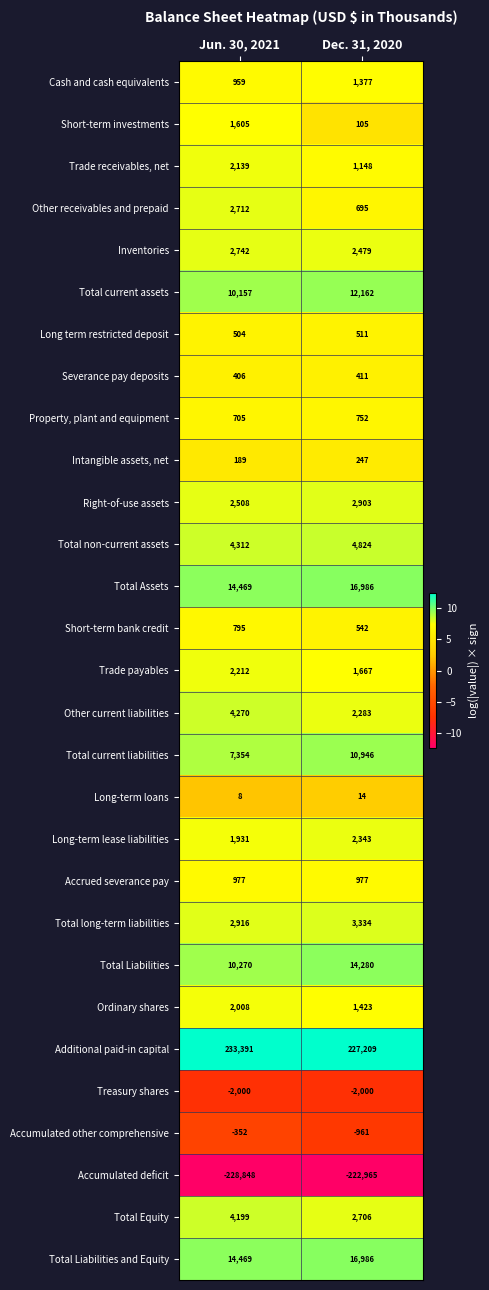

What is the difference between the highest and lowest values at Dec. 31, 2020?

450174